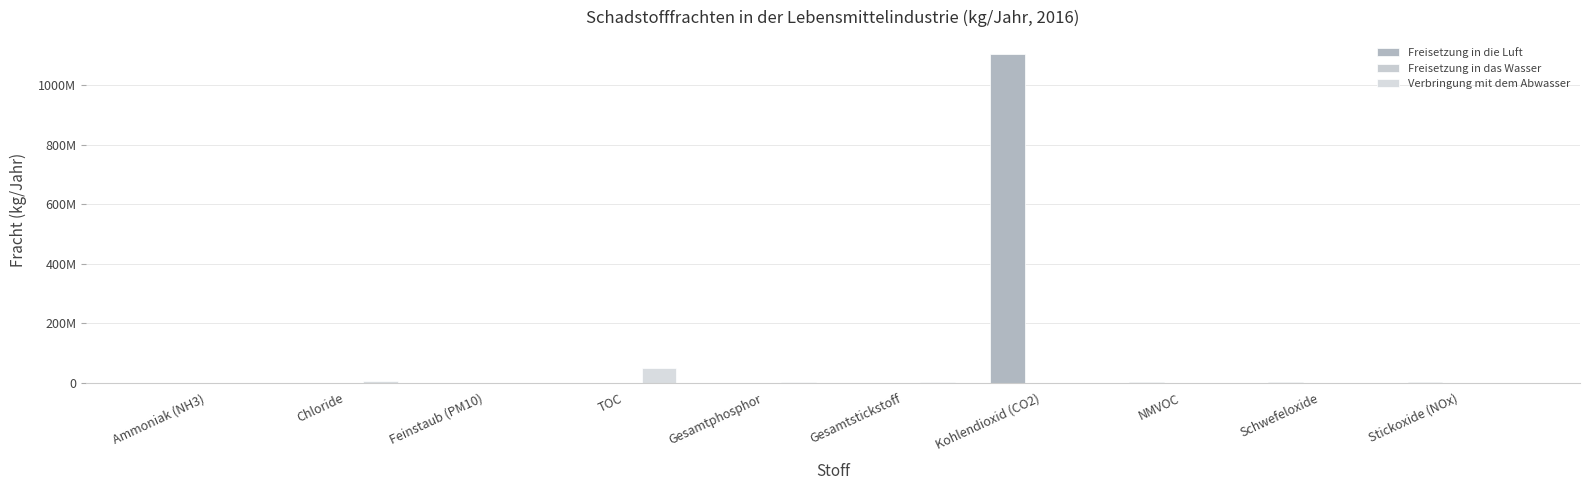

What is the label of the 6th bar from the right?

Gesamtphosphor